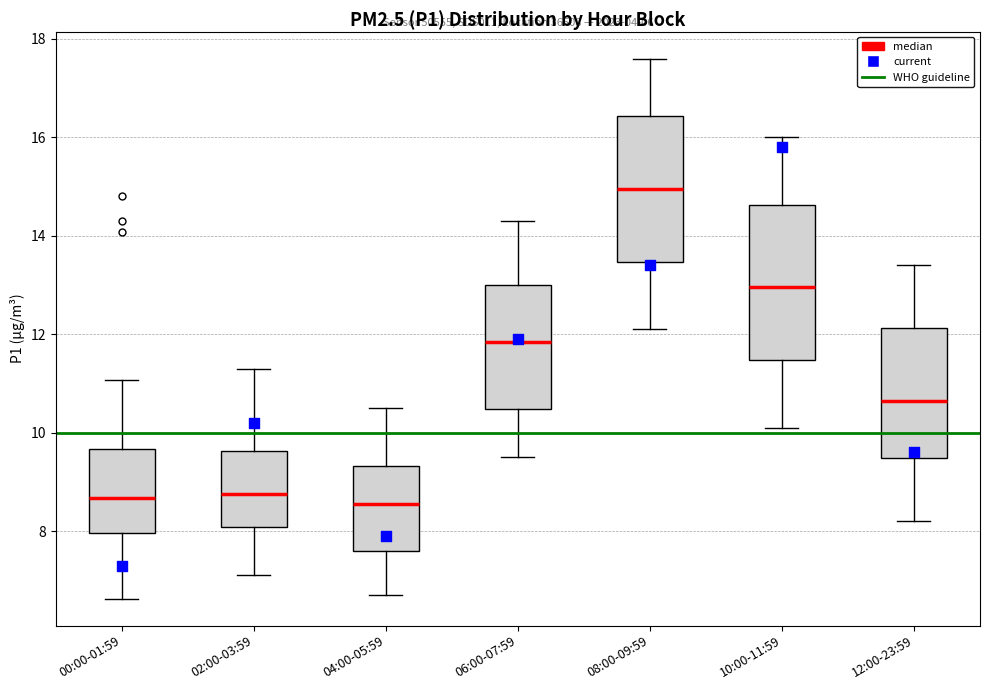

Which box has the highest median line?

08:00-09:59